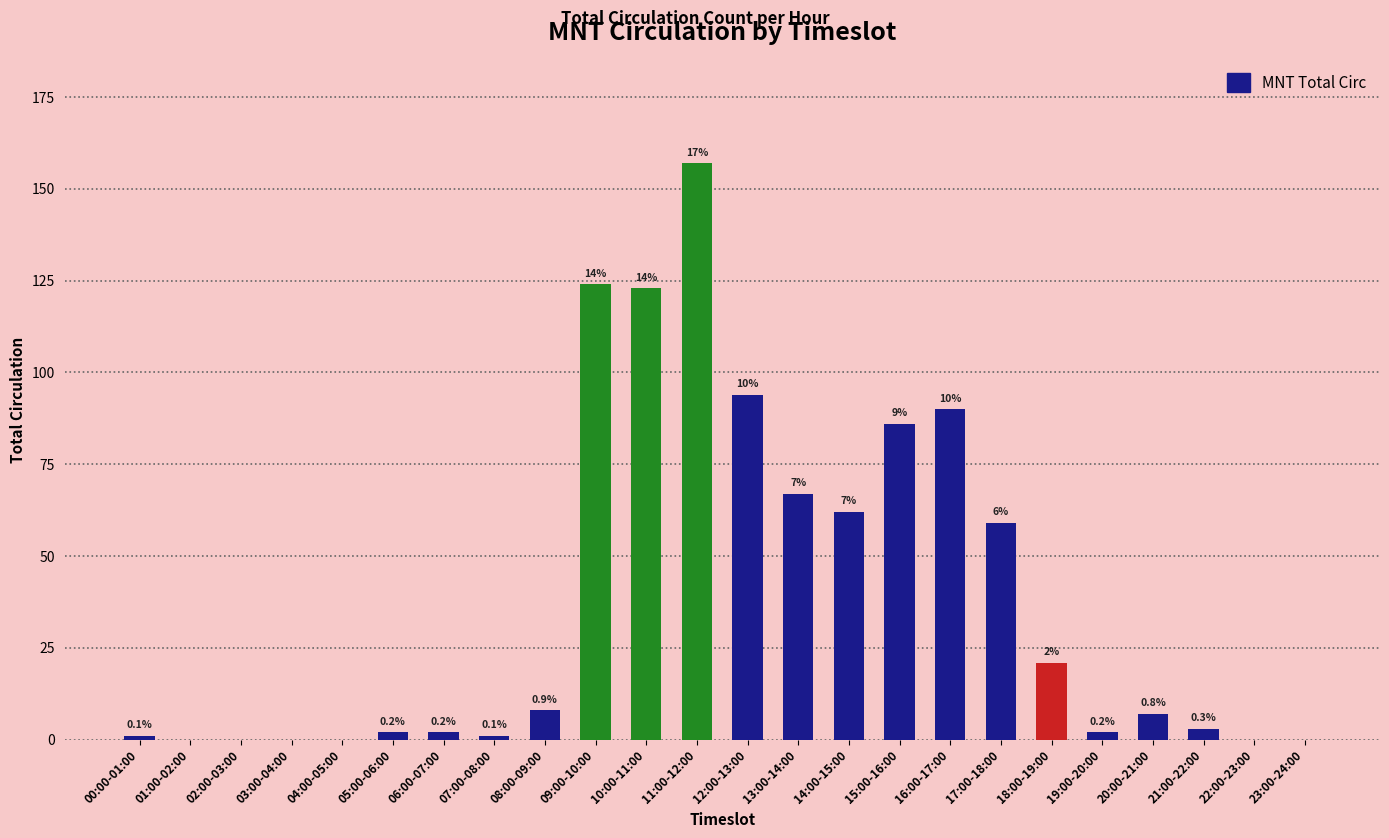

List the labels in order of value, largest first.

11:00-12:00, 09:00-10:00, 10:00-11:00, 12:00-13:00, 16:00-17:00, 15:00-16:00, 13:00-14:00, 14:00-15:00, 17:00-18:00, 18:00-19:00, 08:00-09:00, 20:00-21:00, 21:00-22:00, 05:00-06:00, 06:00-07:00, 19:00-20:00, 00:00-01:00, 07:00-08:00, 01:00-02:00, 02:00-03:00, 03:00-04:00, 04:00-05:00, 22:00-23:00, 23:00-24:00